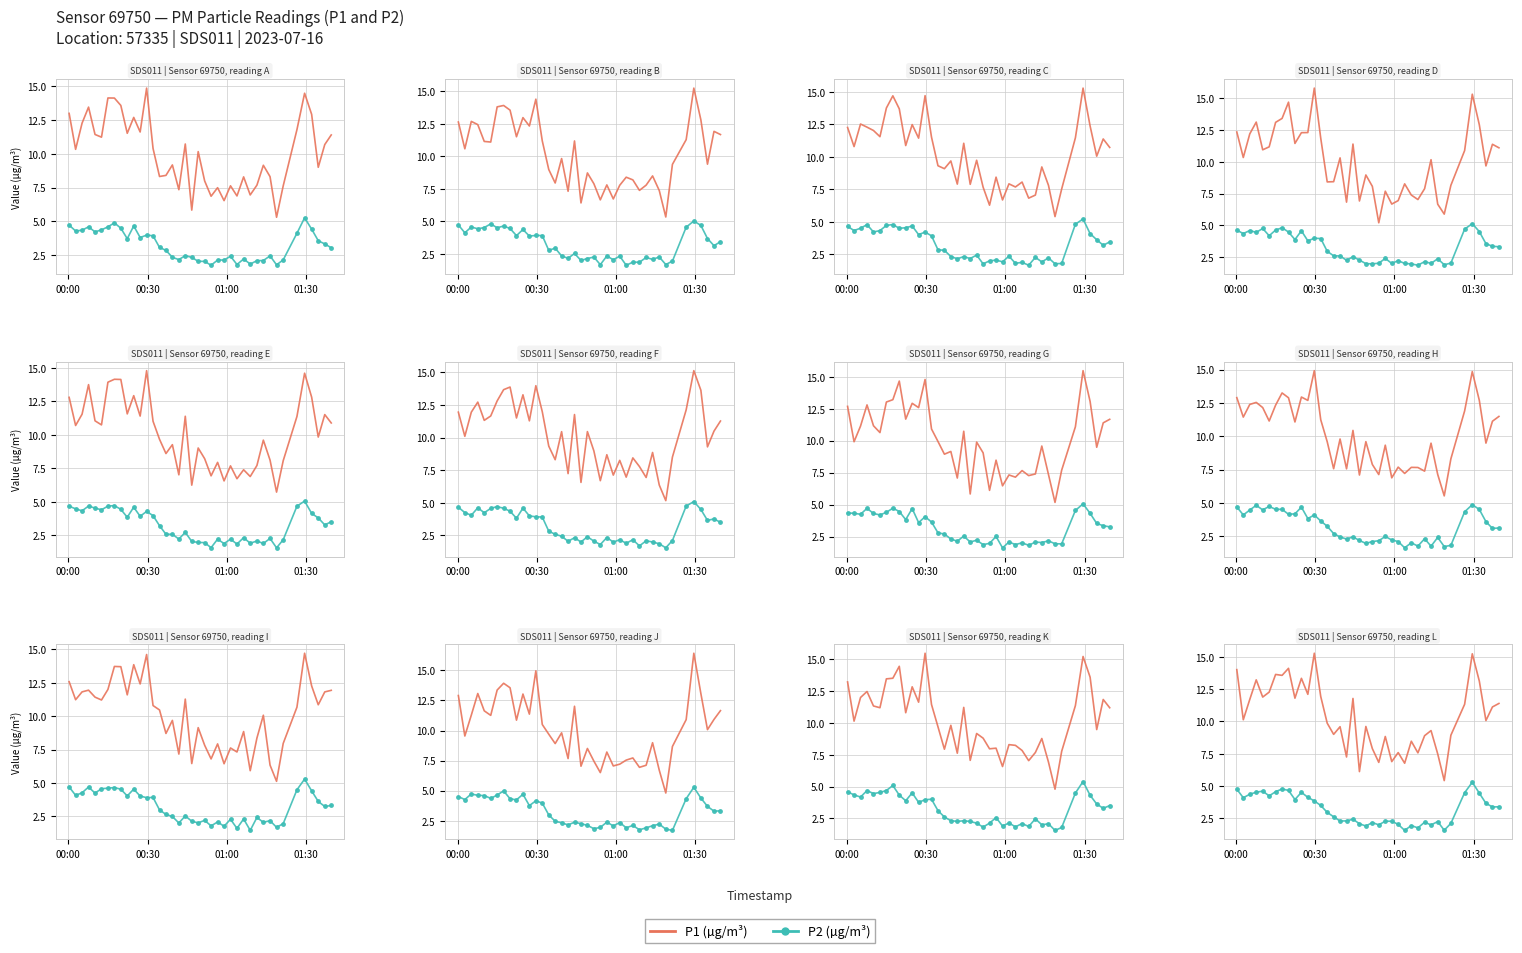

True or false: P2 (µg/m³) and P1 (µg/m³) intersect in this chart.

False